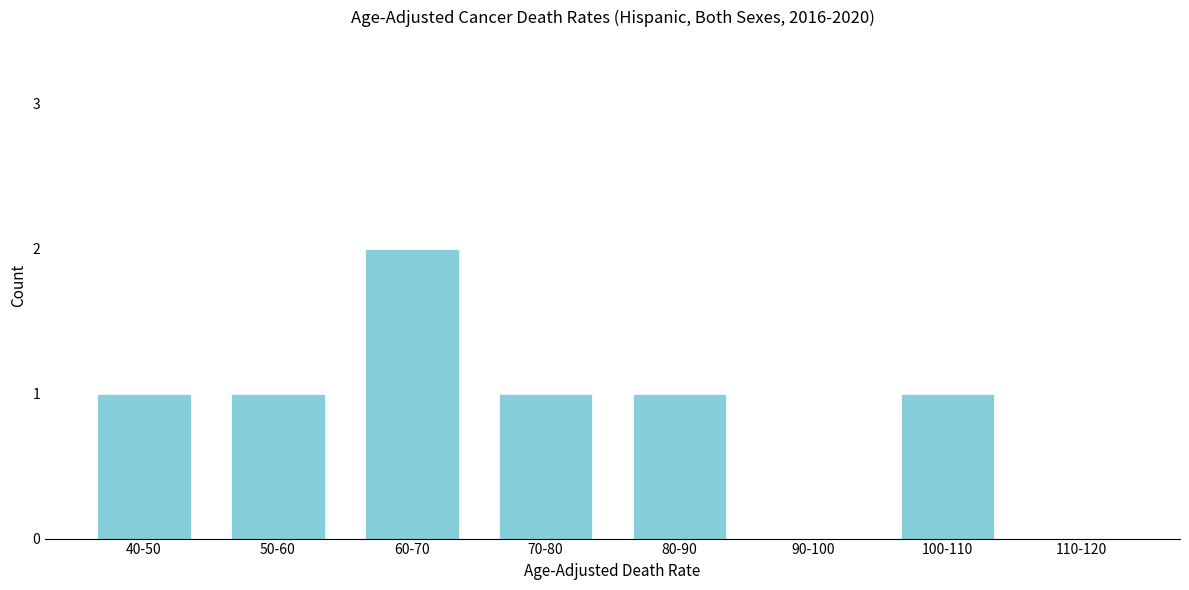

Reading right to left, extract all data points from this chart.

110-120=0	100-110=1	90-100=0	80-90=1	70-80=1	60-70=2	50-60=1	40-50=1